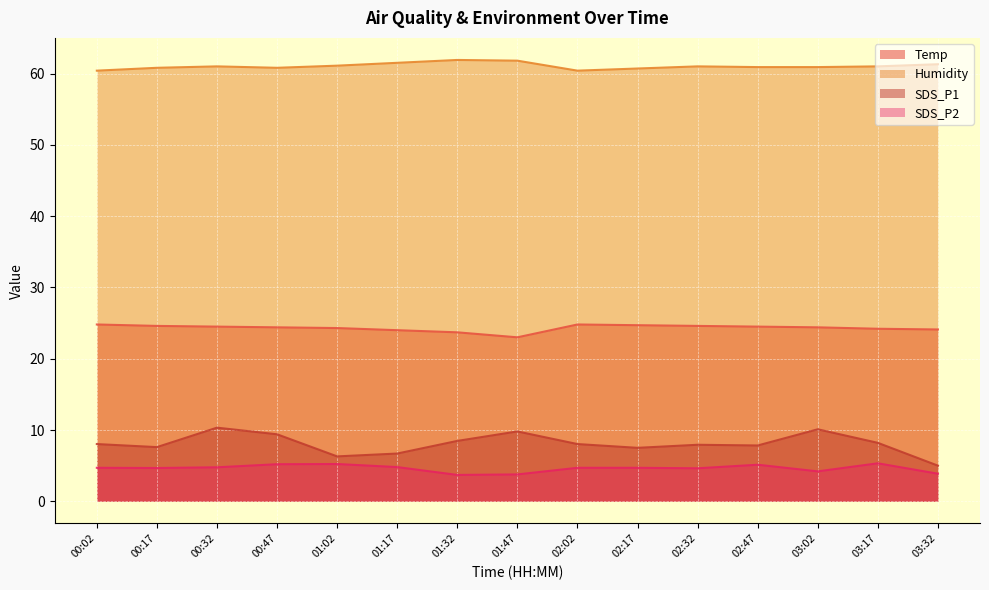

True or false: Humidity has a value of 60.4 at 00:02.

True